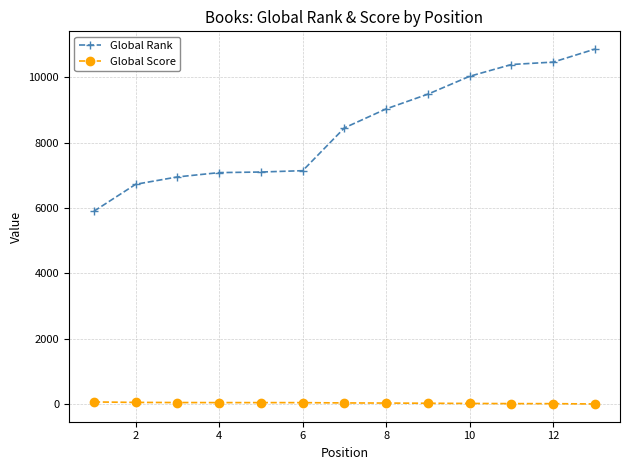

What is the maximum value shown in the chart?

10858